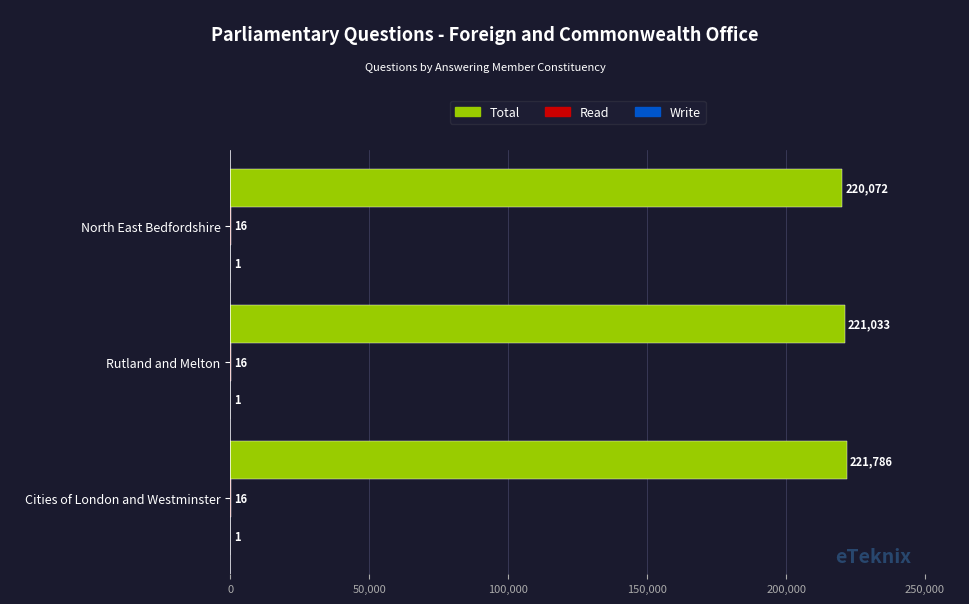

True or false: Total has a value of 221033 at Rutland and Melton.

True